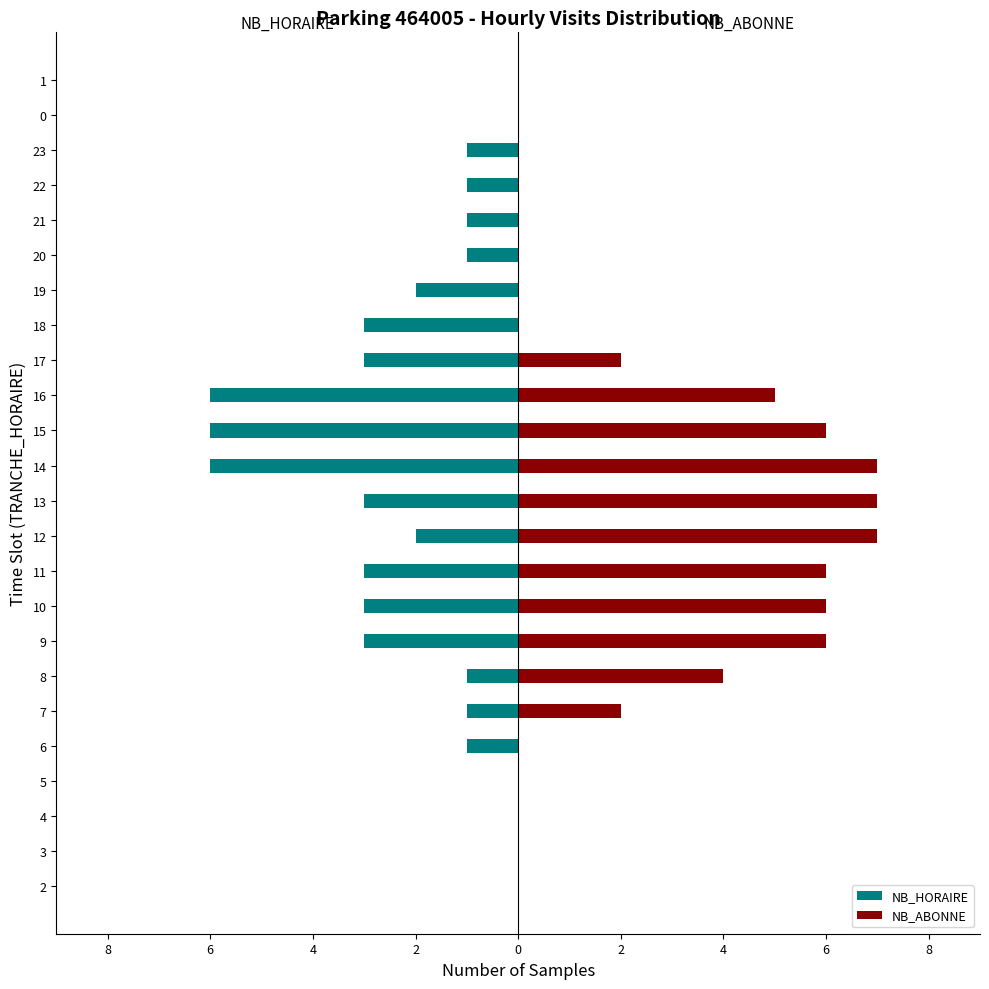

The value of NB_HORAIRE at 1 is -3. True or false?

False